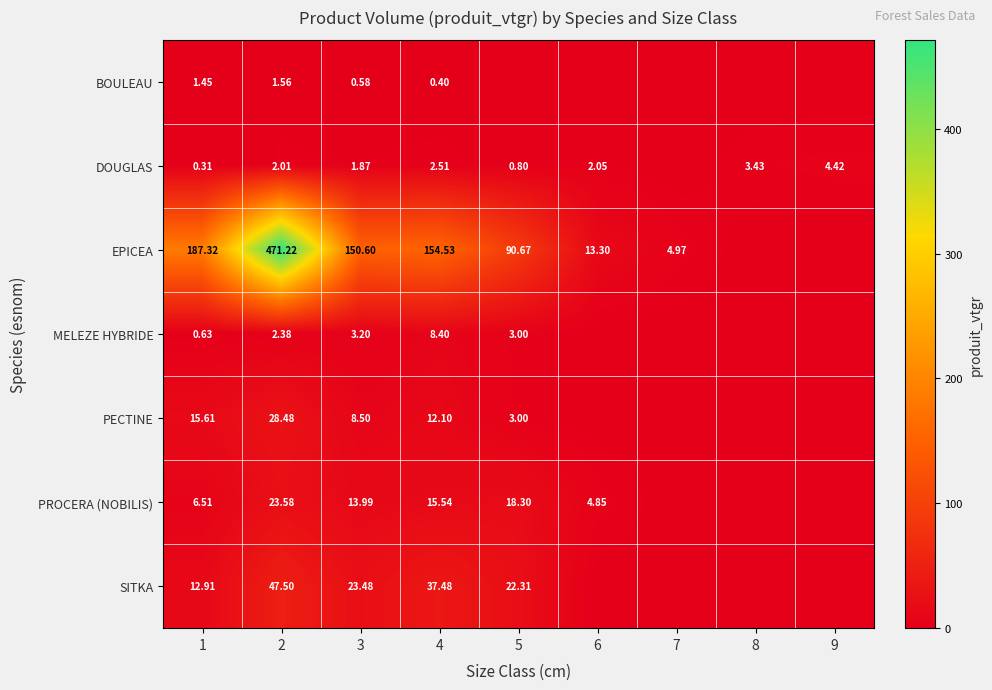

At 3, list the series in order from largest to smallest.

EPICEA, SITKA, PROCERA (NOBILIS), PECTINE, MELEZE HYBRIDE, DOUGLAS, BOULEAU